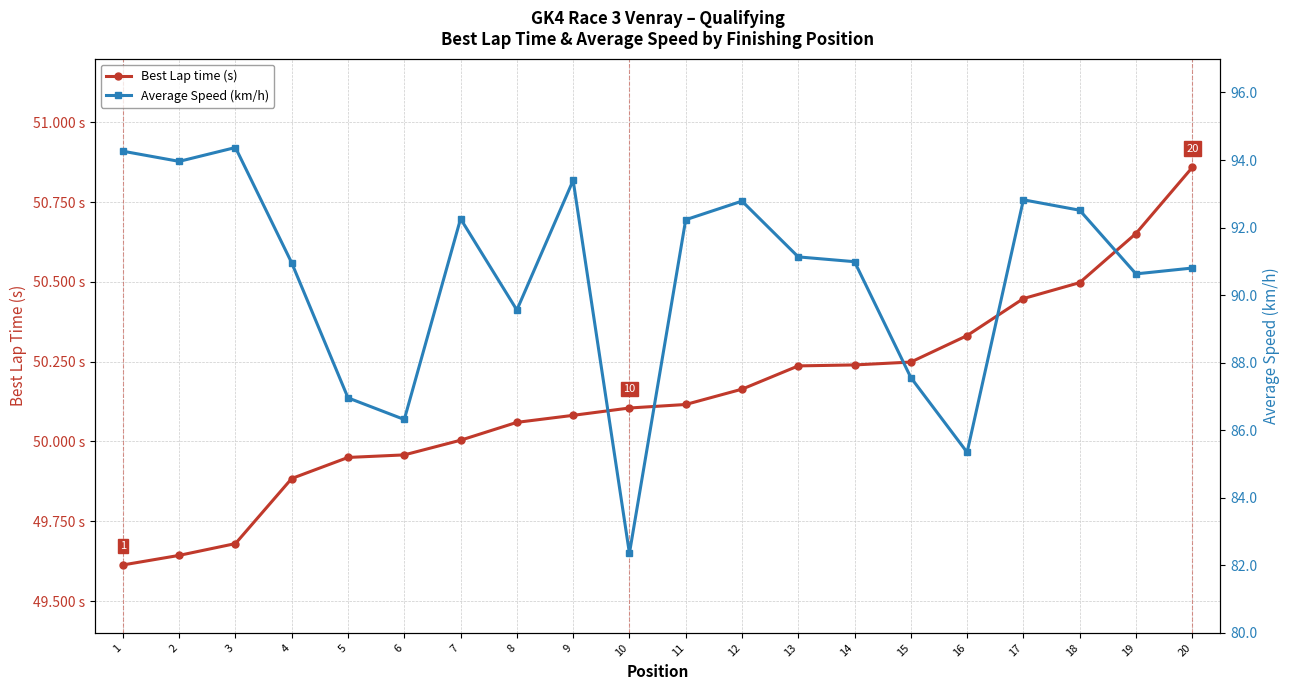

Which series has the largest total across all categories?

Average Speed (km/h)